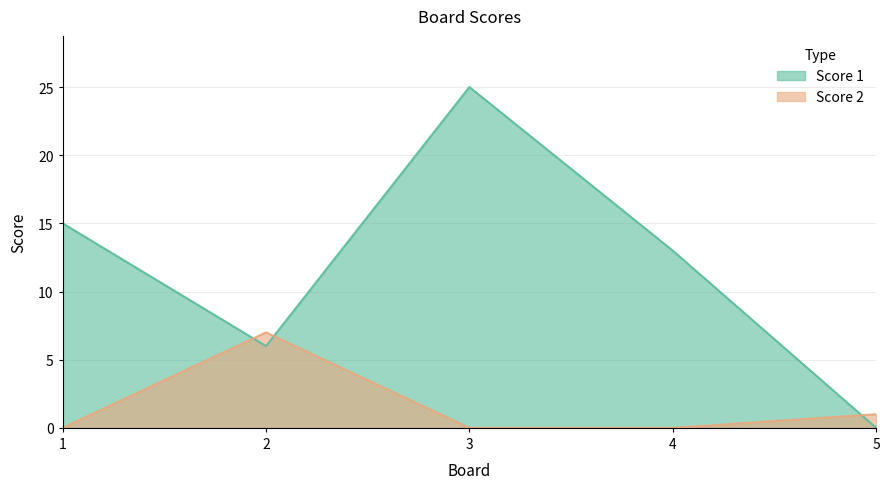

What is the difference between the Score 2 values at 4 and 2?

7